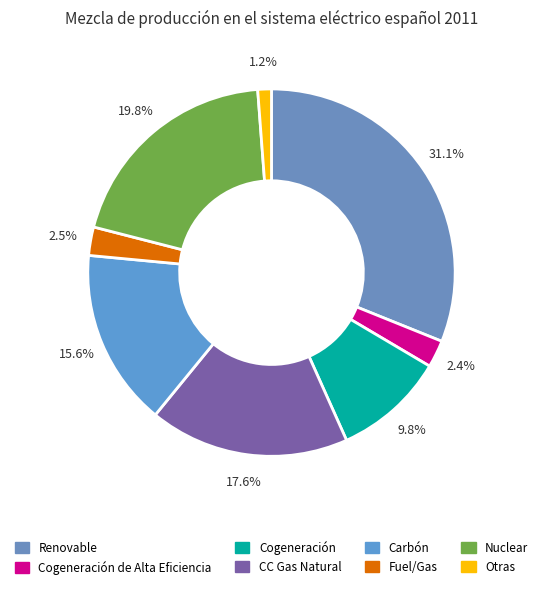

To the nearest percent, what is the difference between the largest and smallest slice percentages?

30%